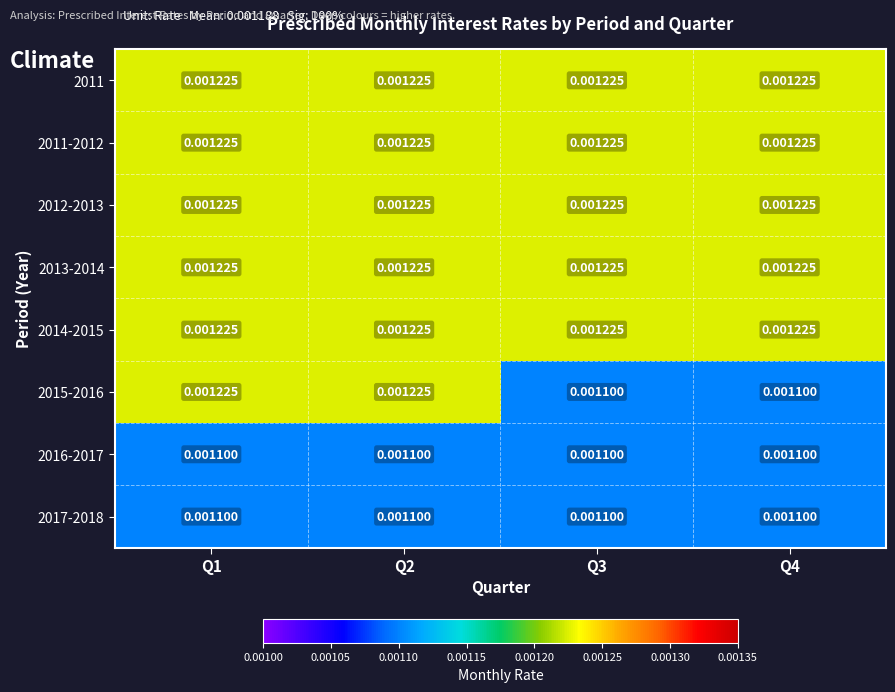

Is the value of 2014-2015 at Q2 greater than the value of 2017-2018 at Q2?

Yes